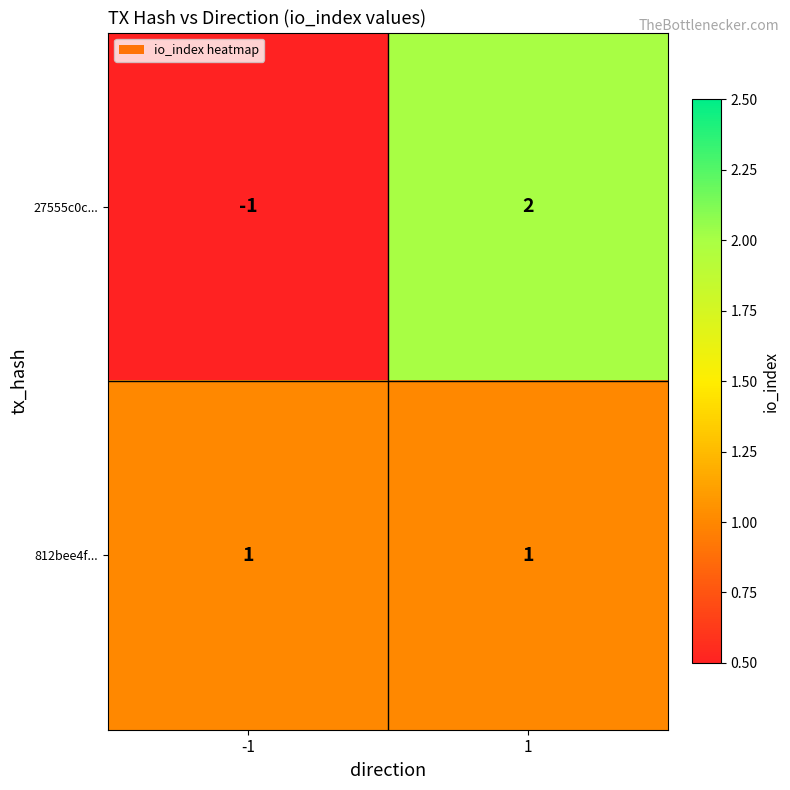

Is the value of 812bee4f... at -1 greater than the value of 27555c0c... at -1?

Yes